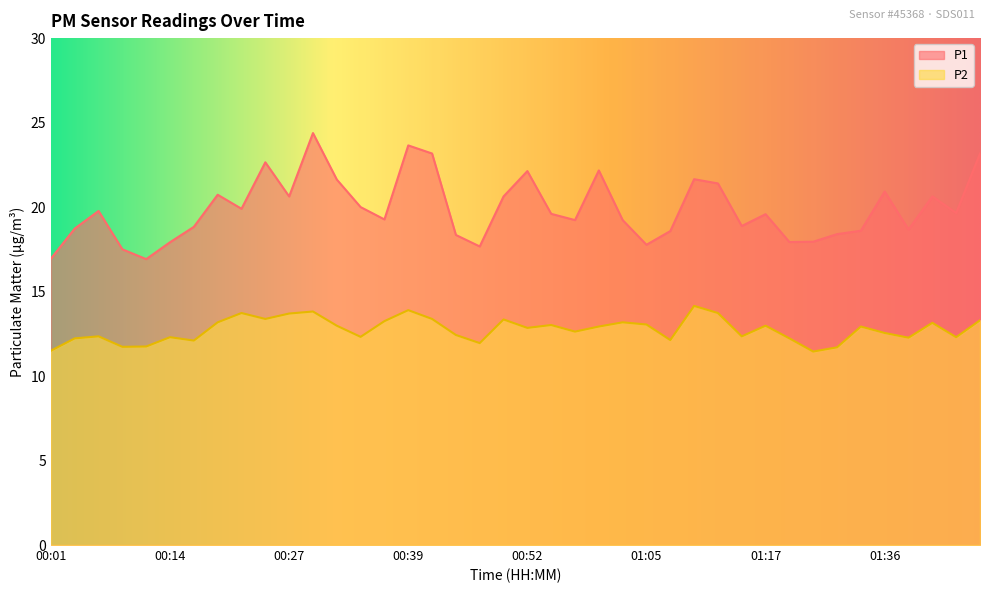

Which series has the widest spread of values?

P1